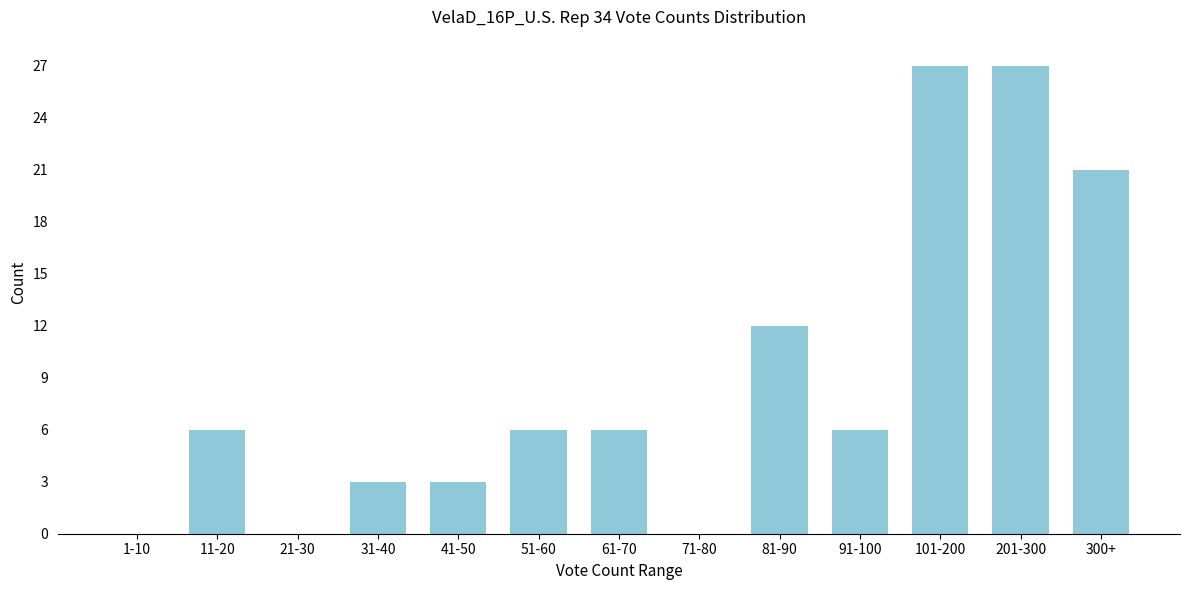

Reading left to right, what are all the values shown in this chart?

1-10=0	11-20=6	21-30=0	31-40=3	41-50=3	51-60=6	61-70=6	71-80=0	81-90=12	91-100=6	101-200=27	201-300=27	300+=21